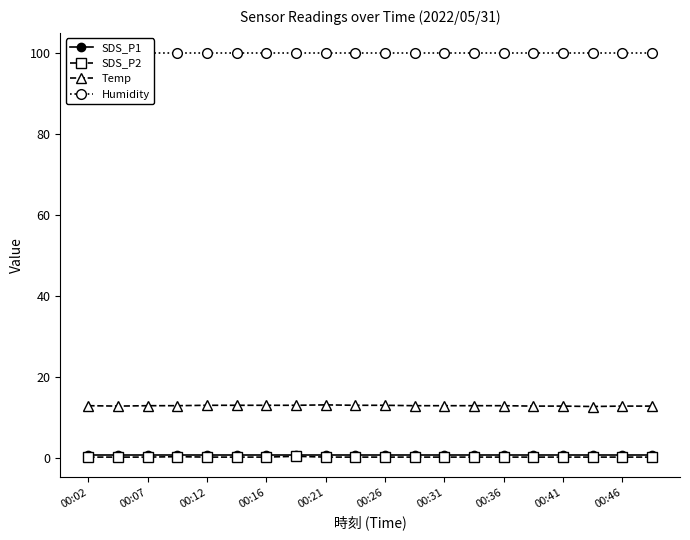

The Temp series shows 12.8 at 00:36. True or false?

True